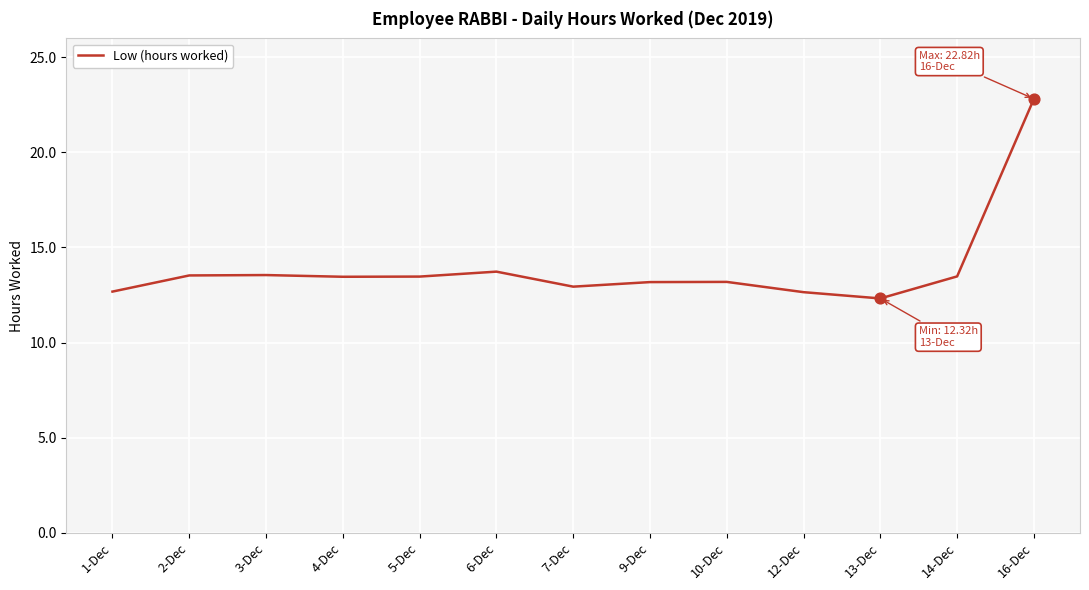

What is the change in value from 3-Dec to 9-Dec?

-0.4